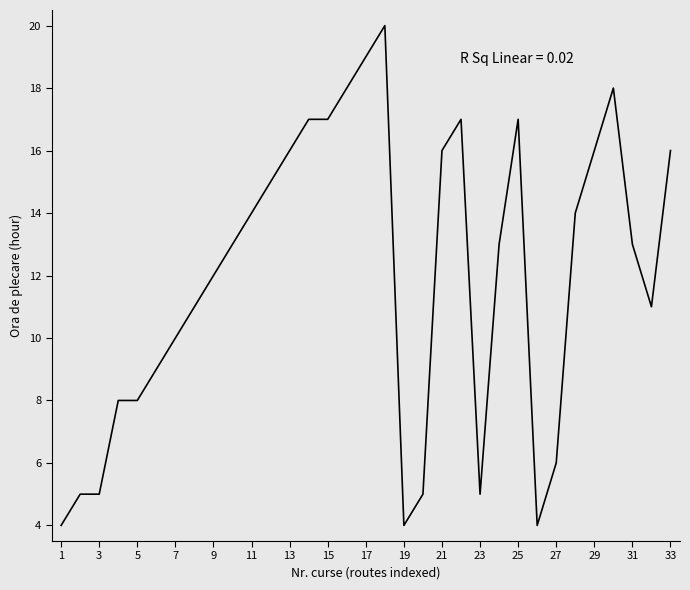

What is the difference between the maximum and minimum values?

16